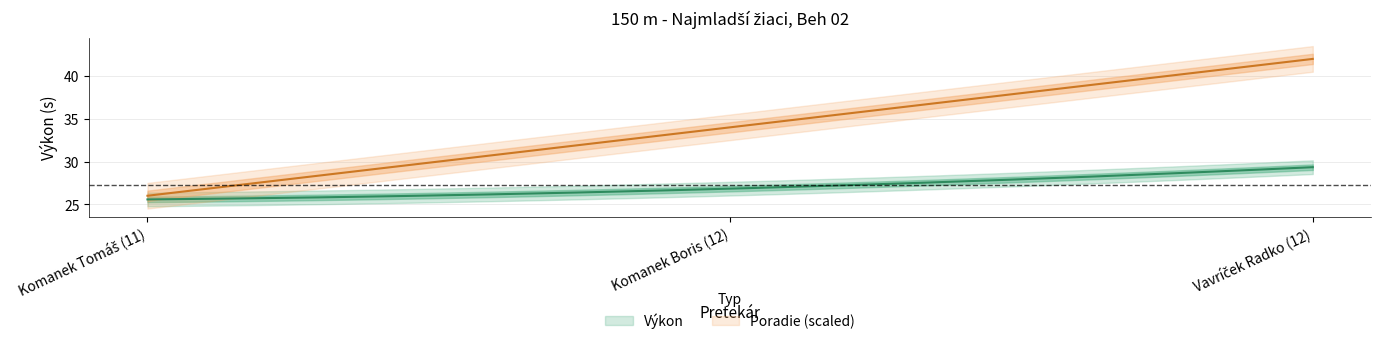

How many lines are shown in the chart?

2